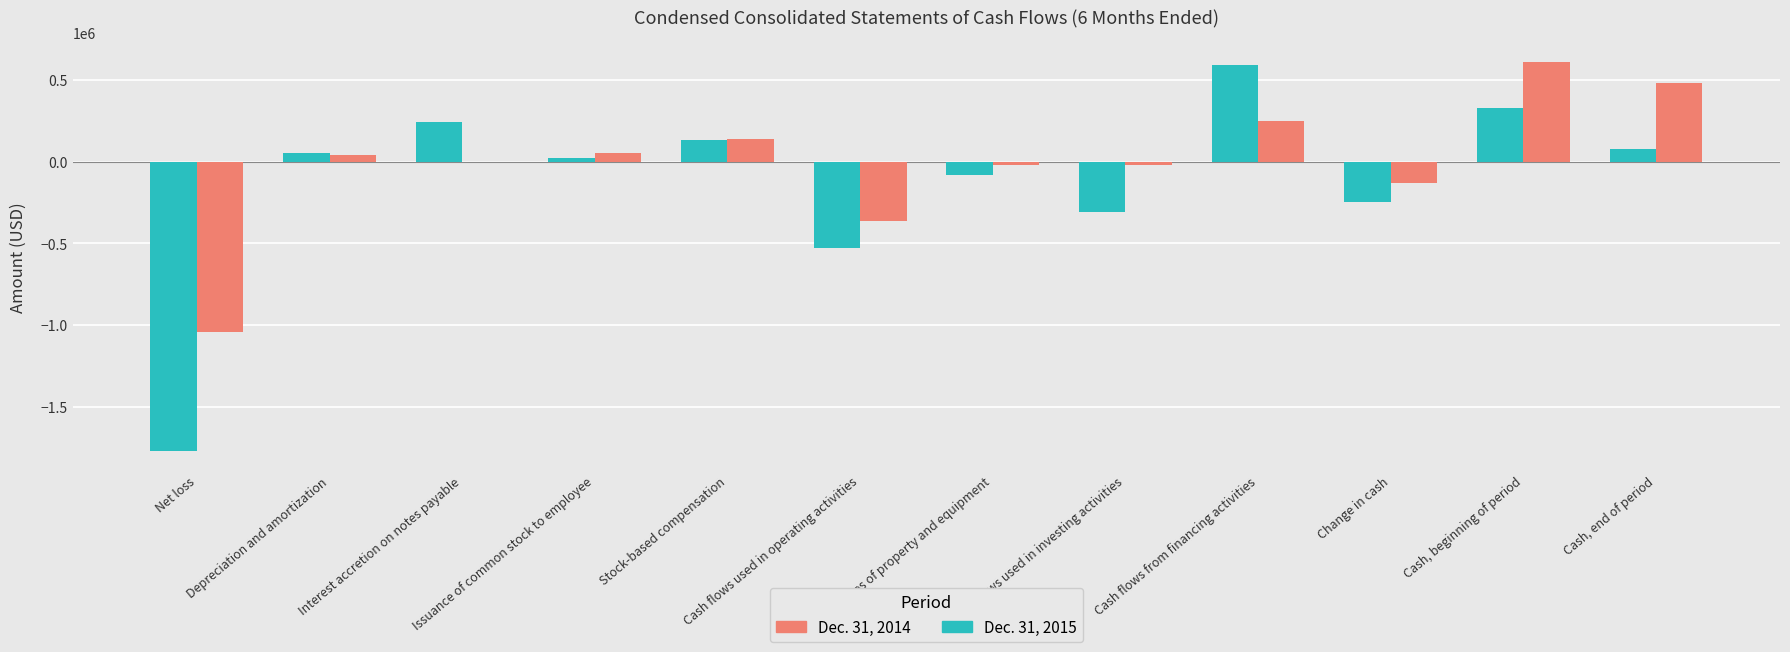

What is the maximum value shown in the chart?

607288